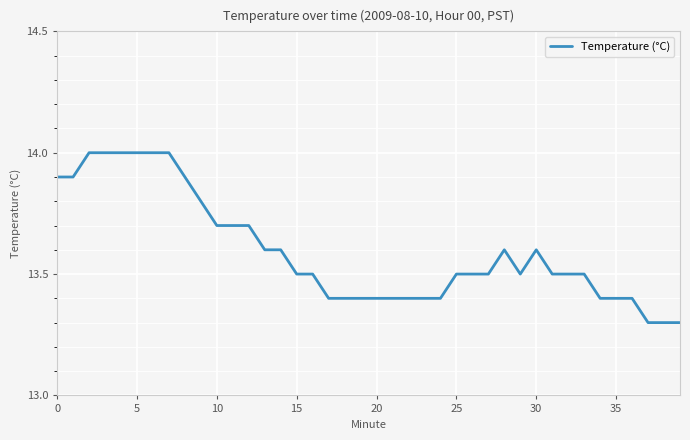

What is the difference between the maximum and minimum values?

0.7